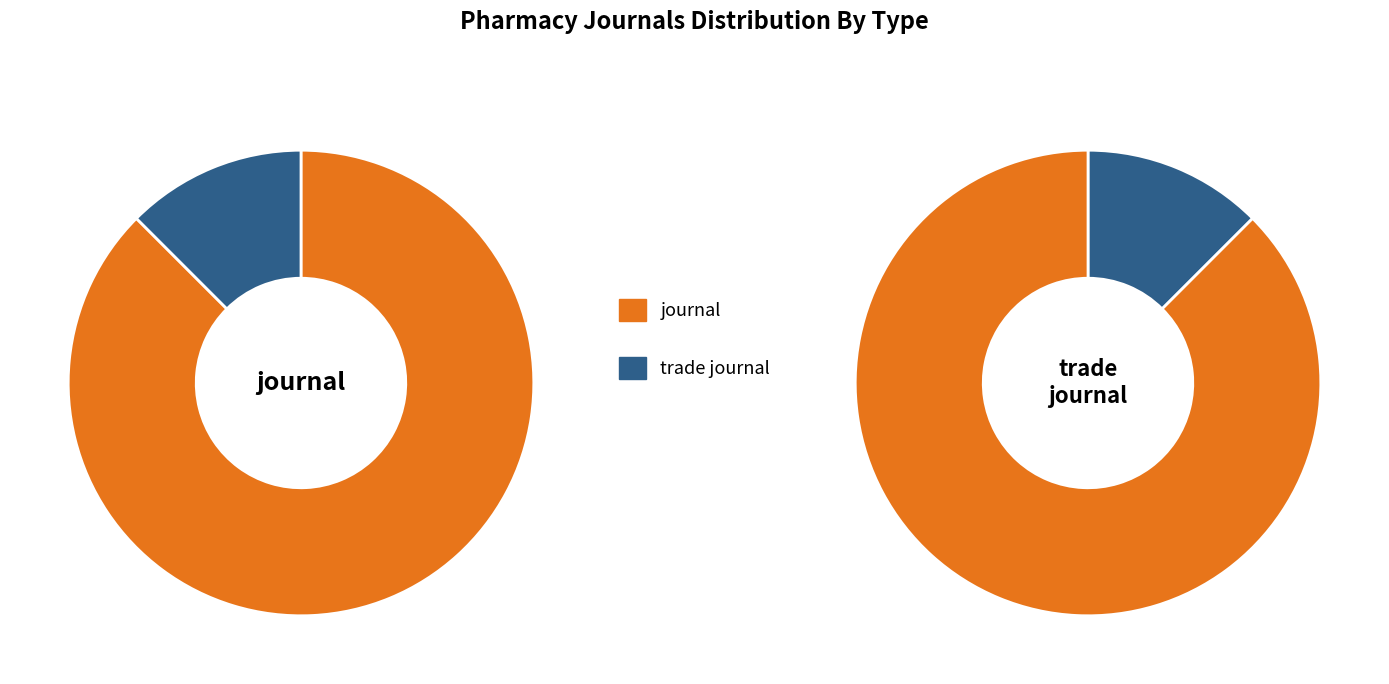

Is there any slice that represents more than half of the pie?

Yes